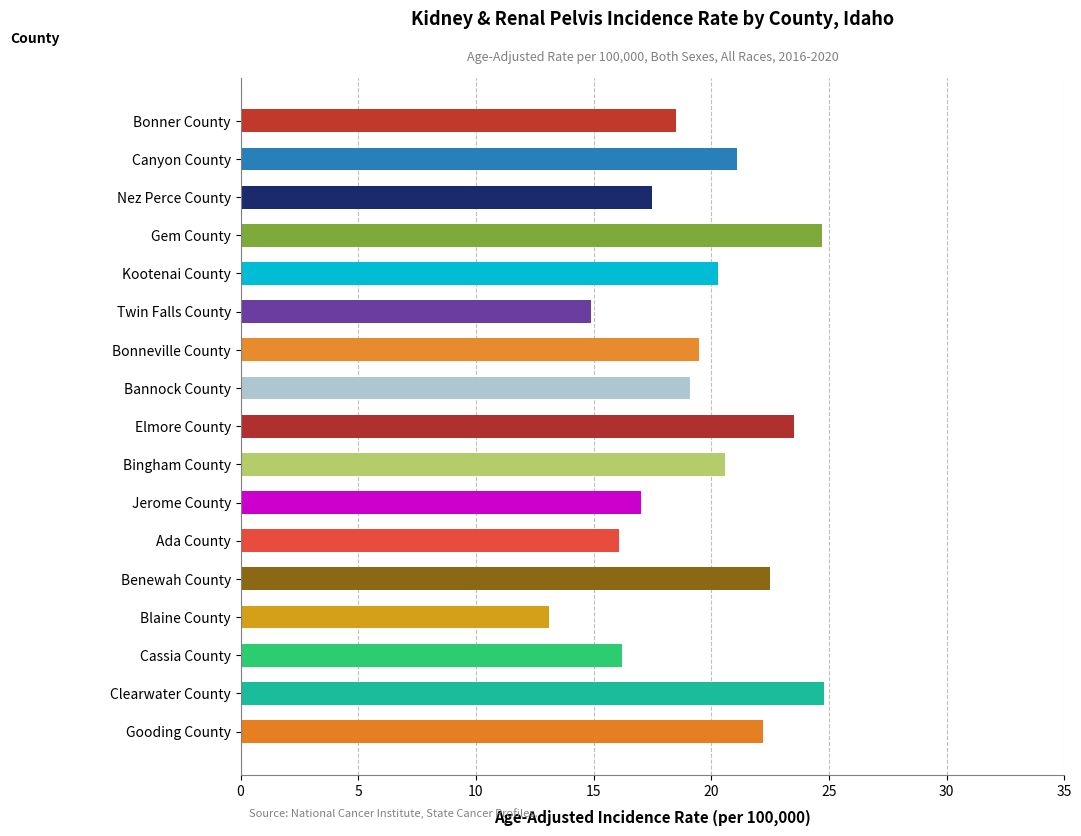

Which label corresponds to the smallest value in the chart?

Blaine County